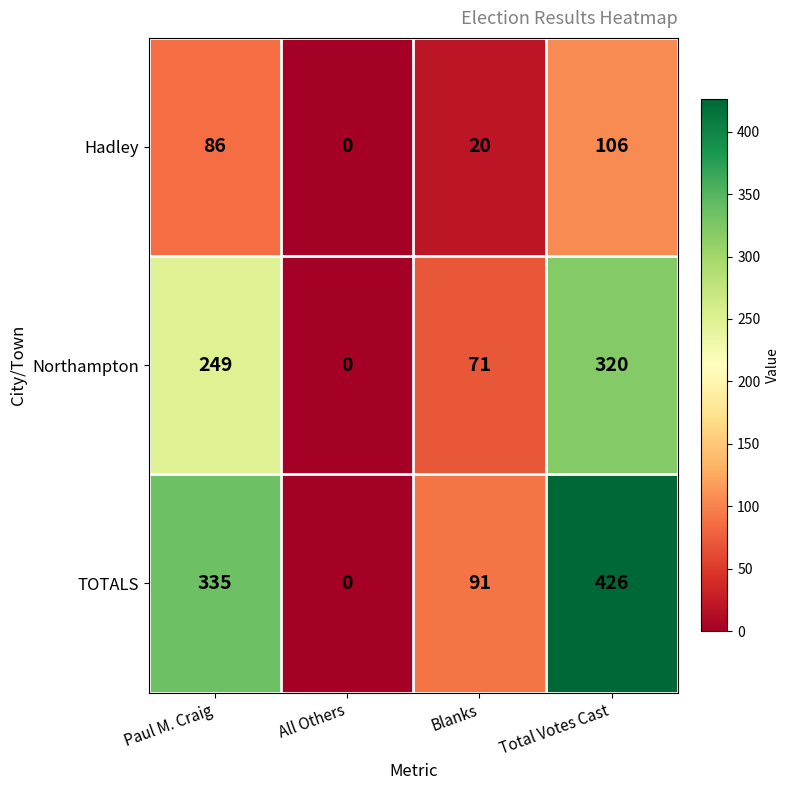

Which series has the largest total across all categories?

TOTALS